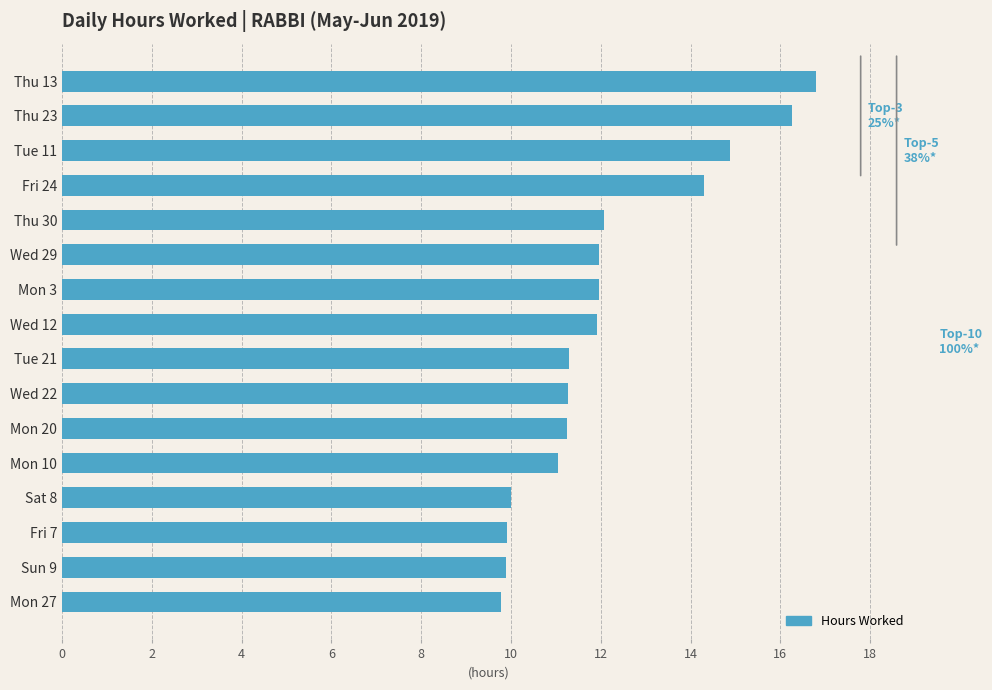

What is the average value?

12.2